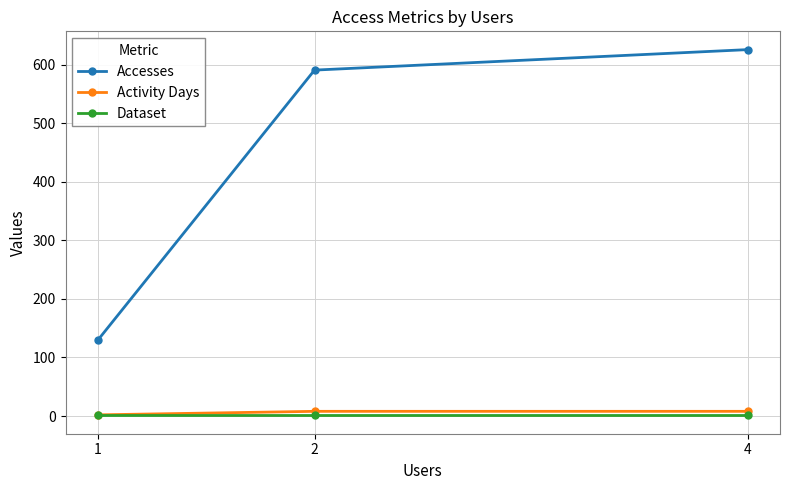

Between 1 and 2, which is larger?

2